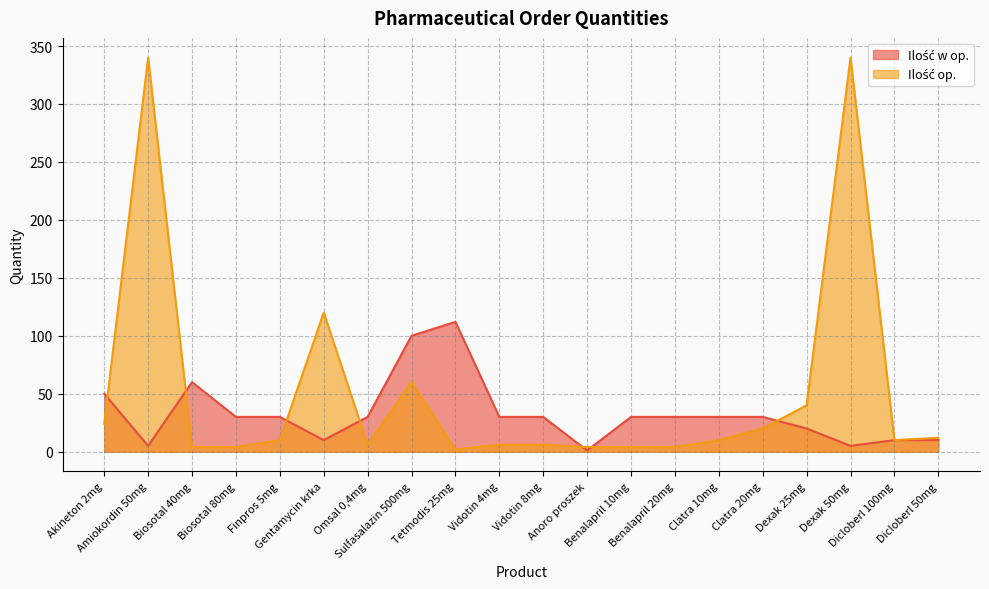

Reading left to right, what are all the values shown in this chart?

Ilość w op.: Akineton 2mg=50	Amiokordin 50mg=5	Biosotal 40mg=60	Biosotal 80mg=30	Finpros 5mg=30	Gentamycin krka=10	Omsal 0,4mg=30	Sulfasalazin 500mg=100	Tetmodis 25mg=112	Vidotin 4mg=30	Vidotin 8mg=30	Anoro proszek=1	Benalapril 10mg=30	Benalapril 20mg=30	Clatra 10mg=30	Clatra 20mg=30	Dexak 25mg=20	Dexak 50mg=5	Dicloberl 100mg=10	Dicloberl 50mg=10
Ilość op.: Akineton 2mg=24	Amiokordin 50mg=340	Biosotal 40mg=4	Biosotal 80mg=4	Finpros 5mg=10	Gentamycin krka=120	Omsal 0,4mg=6	Sulfasalazin 500mg=60	Tetmodis 25mg=2	Vidotin 4mg=6	Vidotin 8mg=6	Anoro proszek=4	Benalapril 10mg=4	Benalapril 20mg=4	Clatra 10mg=10	Clatra 20mg=20	Dexak 25mg=40	Dexak 50mg=340	Dicloberl 100mg=10	Dicloberl 50mg=12